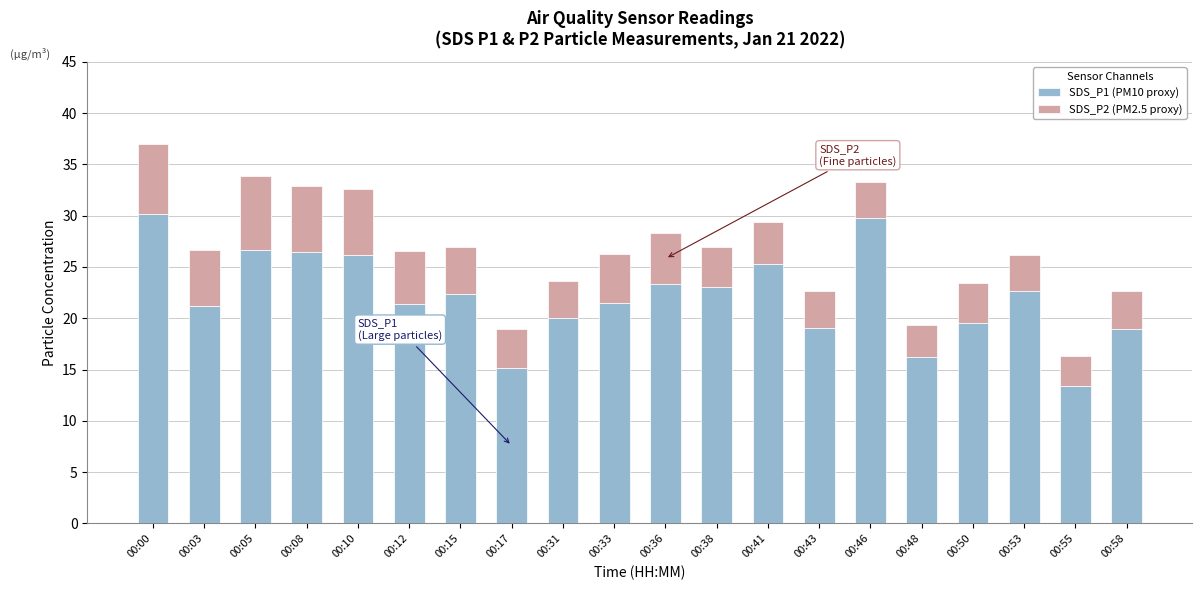

The SDS_P1 (PM10 proxy) series shows 28.8 at 00:48. True or false?

False